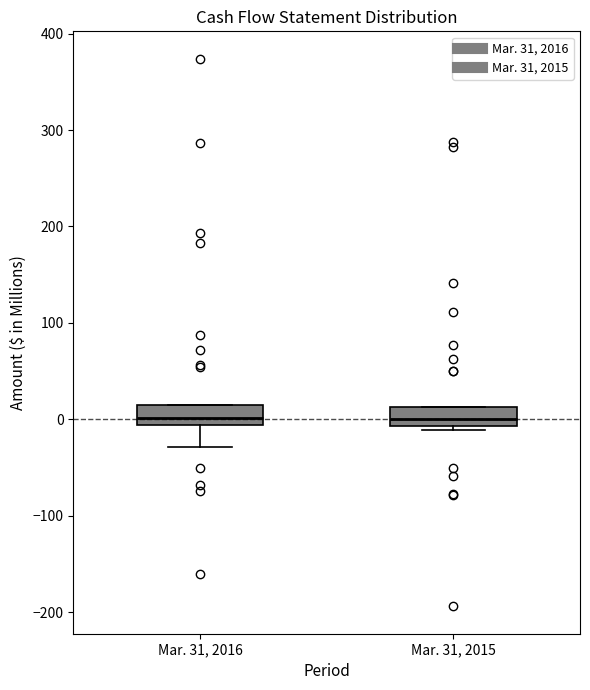

Where is the upper edge of the box for Mar. 31, 2016 on the y-axis? The values are not printed on the chart, so give them approximately, as read against the axis.

20